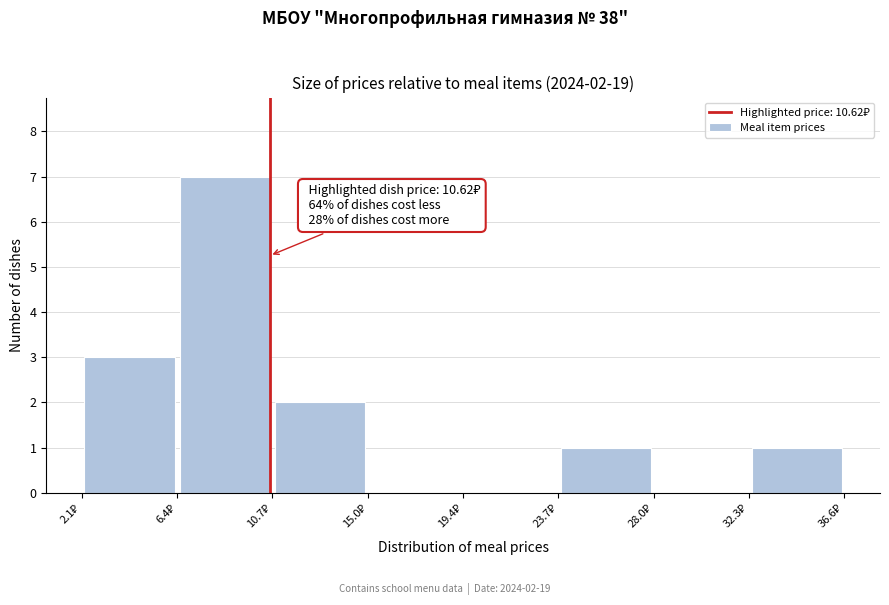

Which range on the x-axis has the tallest bar?

6.5 to 10.5